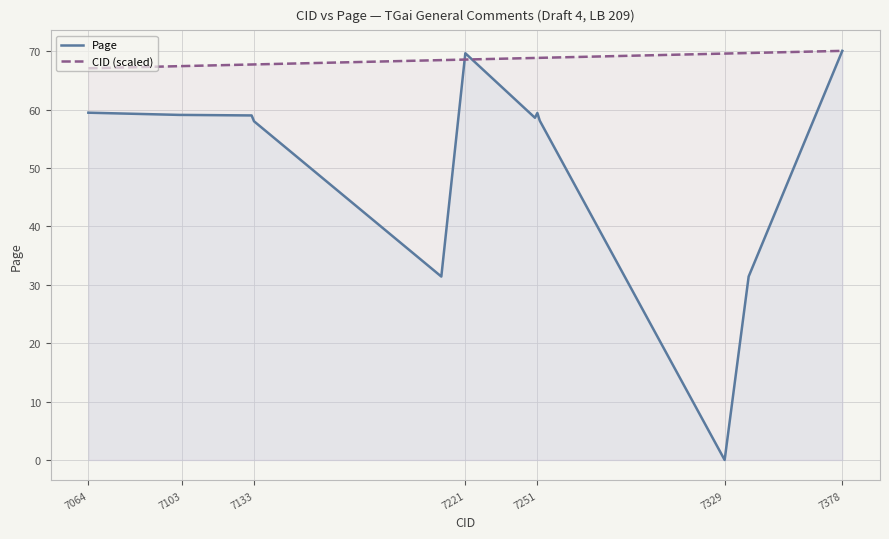

Does the chart display data point markers on the line(s)?

No